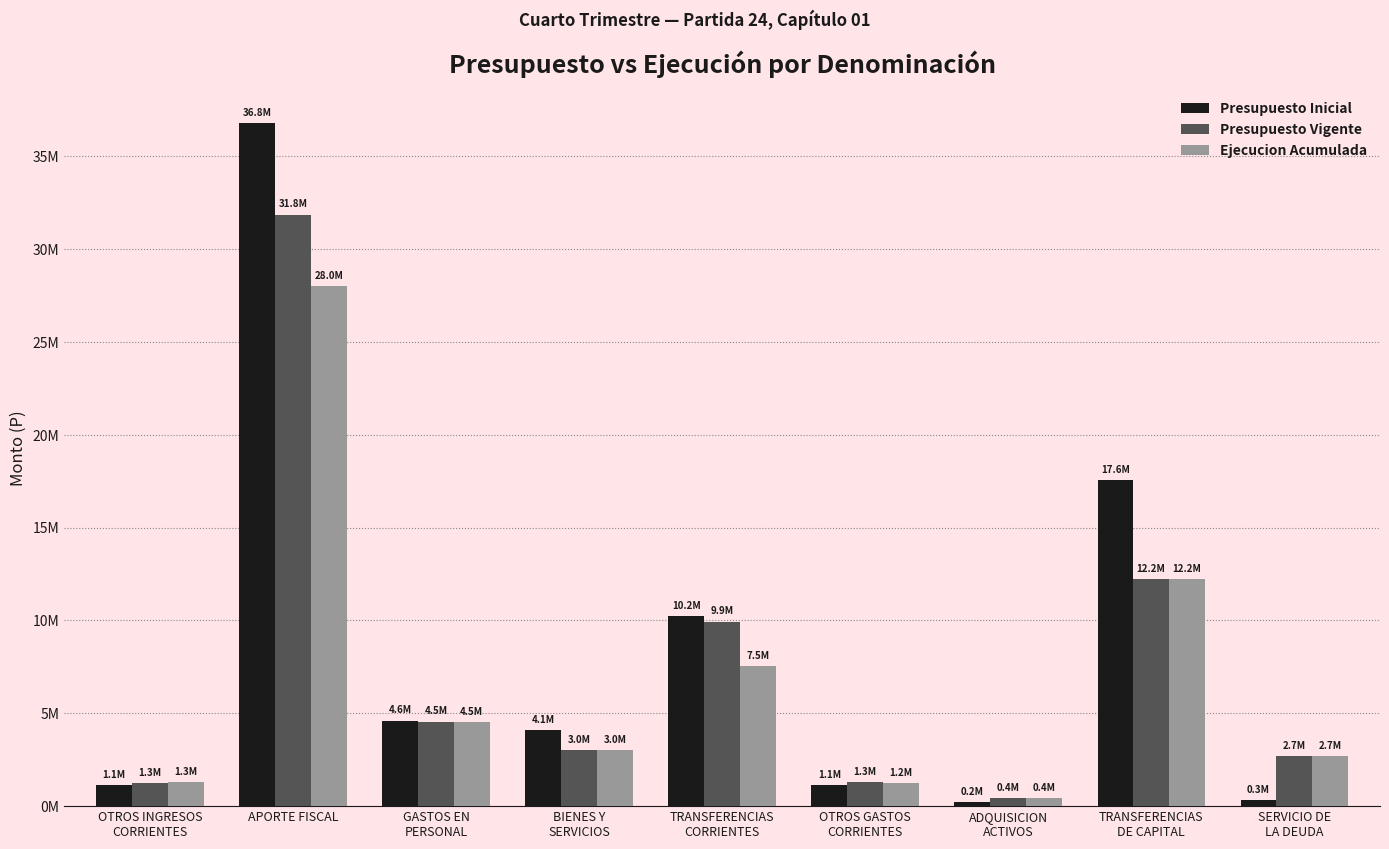

Does the chart contain stacked bars?

No